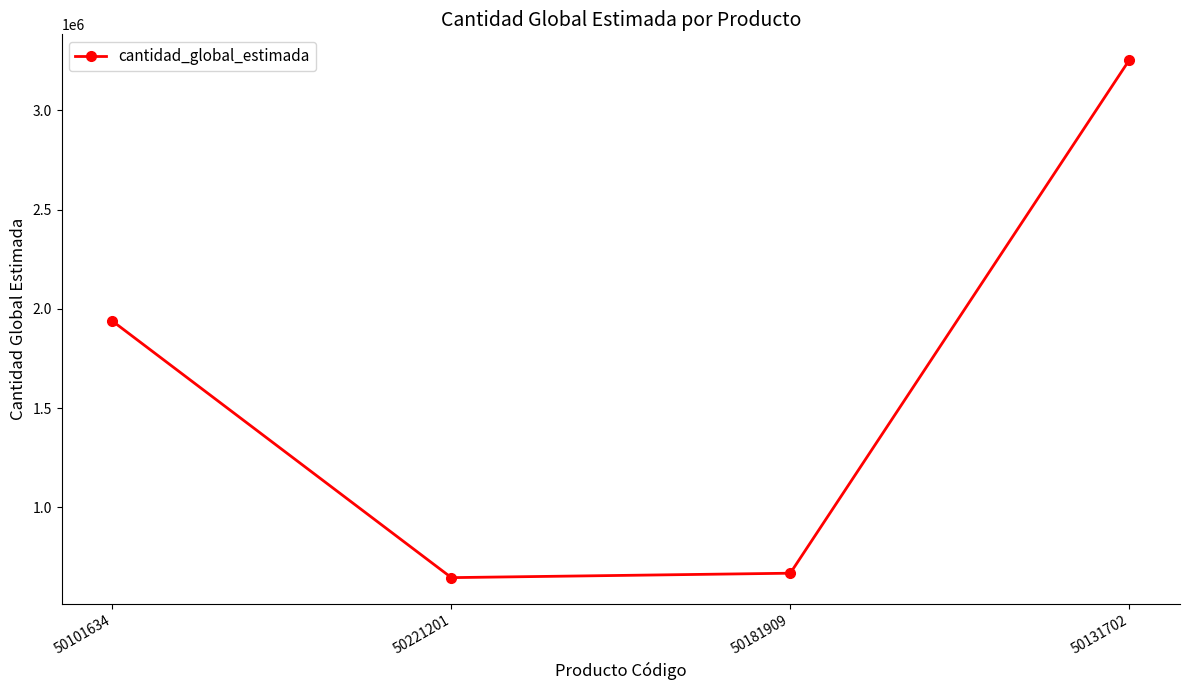

Is it true that the value at 50181909 is 461008?

False